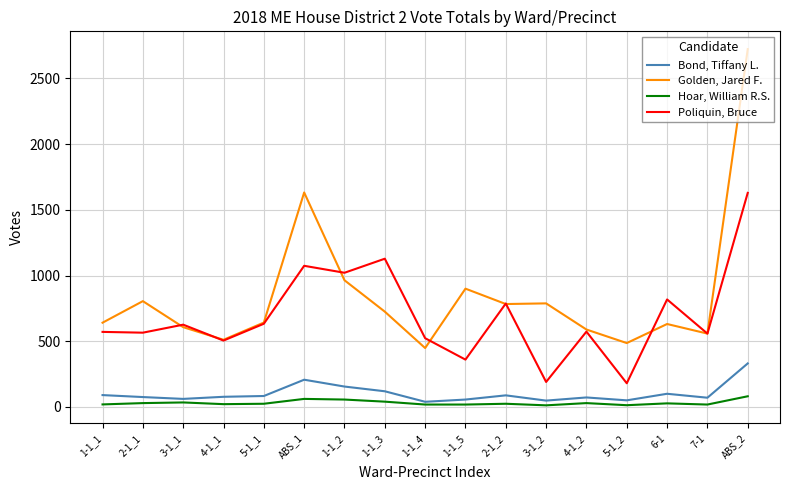

Which label corresponds to the largest value in the chart?

ABS_2